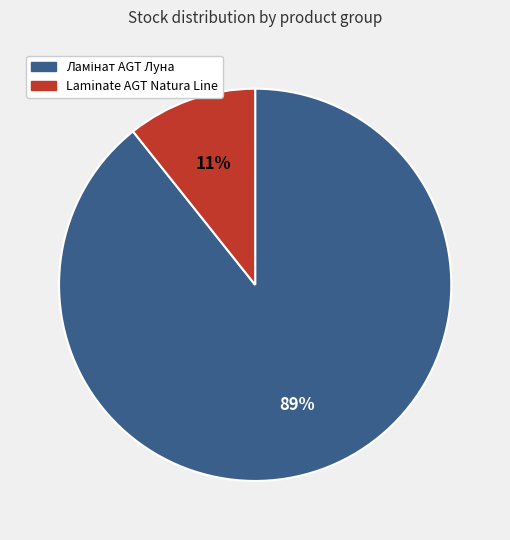

To the nearest percent, what portion does Laminate AGT Natura Line represent?

11%